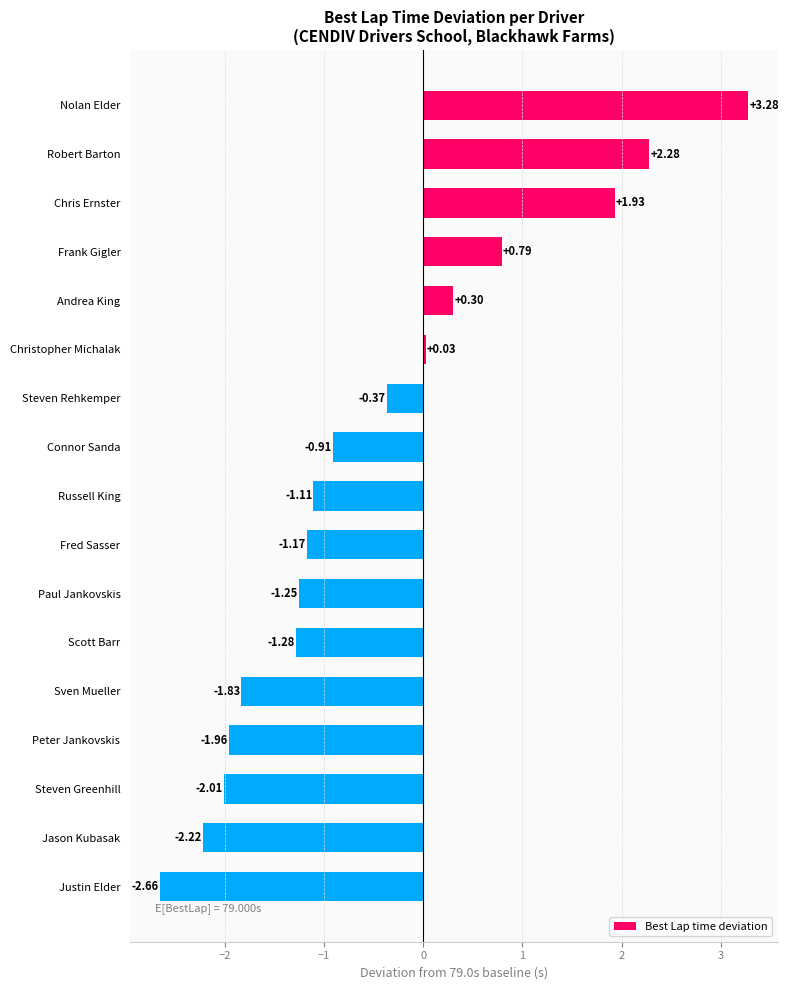

What is the change in value from Chris Ernster to Russell King?

-3.0